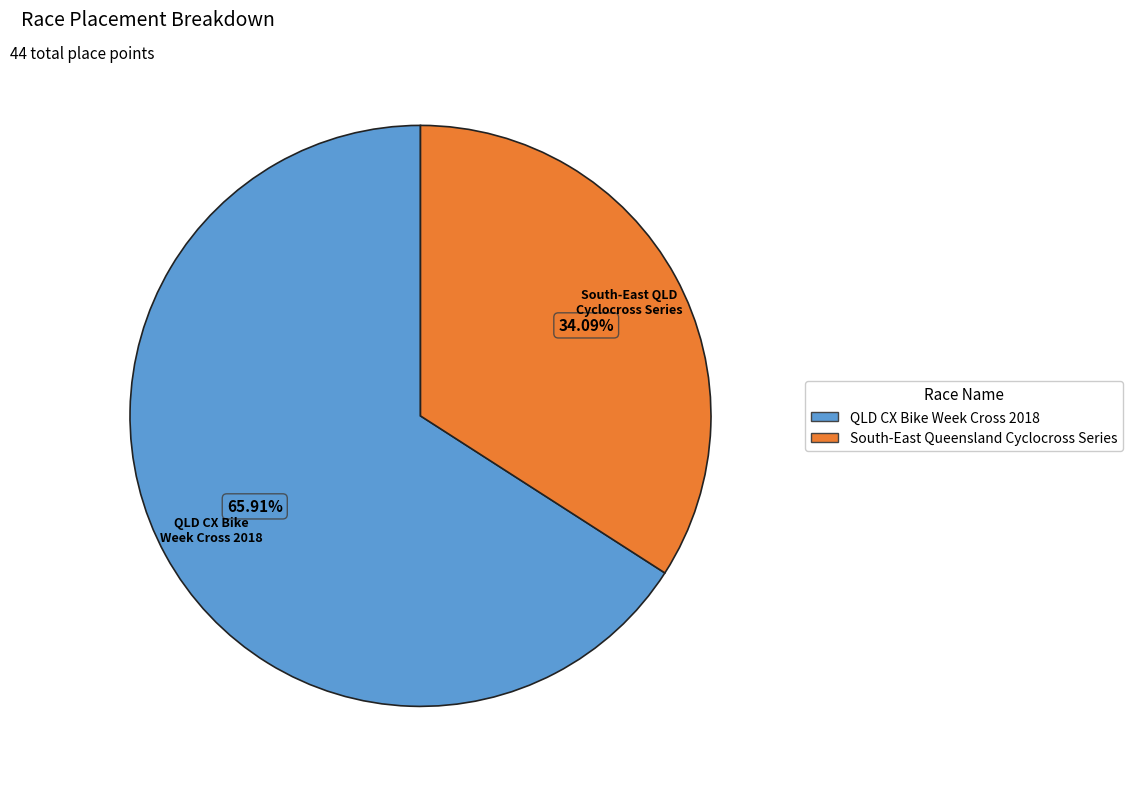

Count the number of slices in the pie.

2